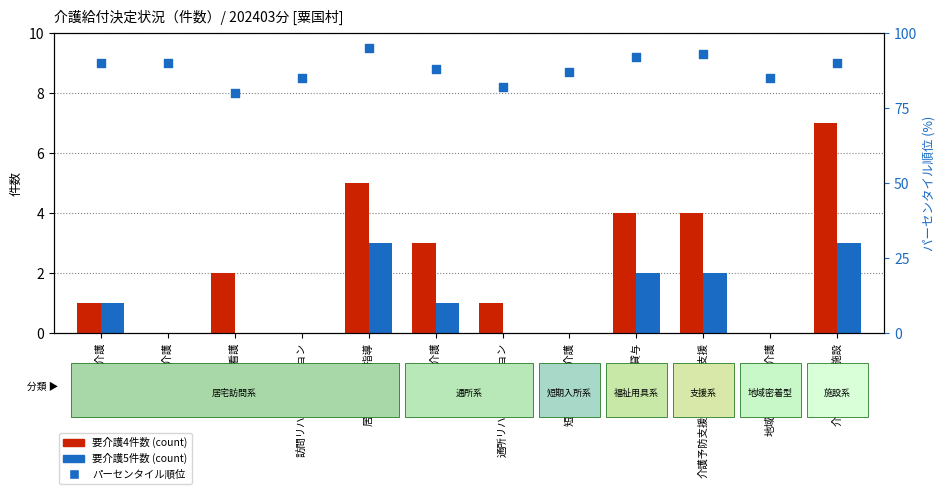

Which series reaches the maximum Y coordinate?

パーセンタイル順位